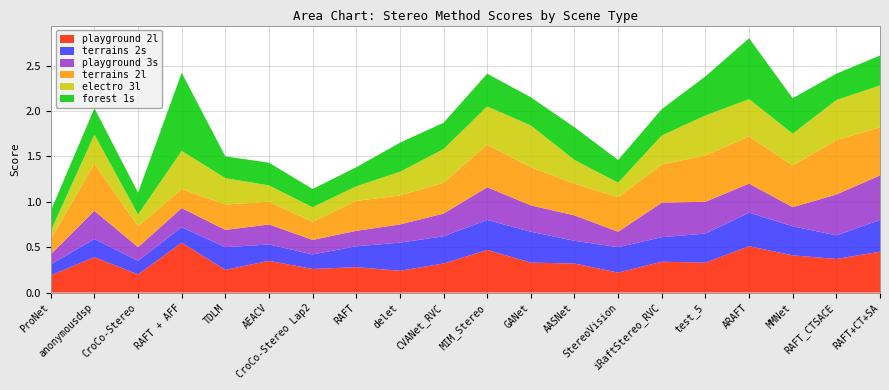

Reading left to right, transcribe all the data shown in this chart.

playground 2l: ProNet=0.2	anonymousdsp=0.4	CroCo-Stereo=0.2	RAFT + AFF=0.6	TDLM=0.2	AEACV=0.3	CroCo-Stereo Lap2=0.3	RAFT=0.3	delet=0.2	CVANet_RVC=0.3	MIM_Stereo=0.5	GANet=0.3	AASNet=0.3	StereoVision=0.2	iRaftStereo_RVC=0.3	test_5=0.3	ARAFT=0.5	MMNet=0.4	RAFT_CTSACE=0.4	RAFT+CT+SA=0.5
terrains 2s: ProNet=0.1	anonymousdsp=0.2	CroCo-Stereo=0.1	RAFT + AFF=0.2	TDLM=0.2	AEACV=0.2	CroCo-Stereo Lap2=0.2	RAFT=0.2	delet=0.3	CVANet_RVC=0.3	MIM_Stereo=0.3	GANet=0.3	AASNet=0.2	StereoVision=0.3	iRaftStereo_RVC=0.3	test_5=0.3	ARAFT=0.4	MMNet=0.3	RAFT_CTSACE=0.3	RAFT+CT+SA=0.3
playground 3s: ProNet=0.1	anonymousdsp=0.3	CroCo-Stereo=0.1	RAFT + AFF=0.2	TDLM=0.2	AEACV=0.2	CroCo-Stereo Lap2=0.2	RAFT=0.2	delet=0.2	CVANet_RVC=0.2	MIM_Stereo=0.4	GANet=0.3	AASNet=0.3	StereoVision=0.2	iRaftStereo_RVC=0.4	test_5=0.3	ARAFT=0.3	MMNet=0.2	RAFT_CTSACE=0.5	RAFT+CT+SA=0.5
terrains 2l: ProNet=0.2	anonymousdsp=0.5	CroCo-Stereo=0.2	RAFT + AFF=0.2	TDLM=0.3	AEACV=0.2	CroCo-Stereo Lap2=0.2	RAFT=0.3	delet=0.3	CVANet_RVC=0.3	MIM_Stereo=0.5	GANet=0.4	AASNet=0.3	StereoVision=0.4	iRaftStereo_RVC=0.4	test_5=0.5	ARAFT=0.5	MMNet=0.5	RAFT_CTSACE=0.6	RAFT+CT+SA=0.5
electro 3l: ProNet=0.1	anonymousdsp=0.3	CroCo-Stereo=0.1	RAFT + AFF=0.4	TDLM=0.3	AEACV=0.2	CroCo-Stereo Lap2=0.2	RAFT=0.2	delet=0.3	CVANet_RVC=0.4	MIM_Stereo=0.4	GANet=0.5	AASNet=0.3	StereoVision=0.2	iRaftStereo_RVC=0.3	test_5=0.4	ARAFT=0.4	MMNet=0.3	RAFT_CTSACE=0.4	RAFT+CT+SA=0.5
forest 1s: ProNet=0.2	anonymousdsp=0.3	CroCo-Stereo=0.2	RAFT + AFF=0.9	TDLM=0.2	AEACV=0.2	CroCo-Stereo Lap2=0.2	RAFT=0.2	delet=0.3	CVANet_RVC=0.3	MIM_Stereo=0.4	GANet=0.3	AASNet=0.4	StereoVision=0.2	iRaftStereo_RVC=0.3	test_5=0.4	ARAFT=0.7	MMNet=0.4	RAFT_CTSACE=0.3	RAFT+CT+SA=0.3